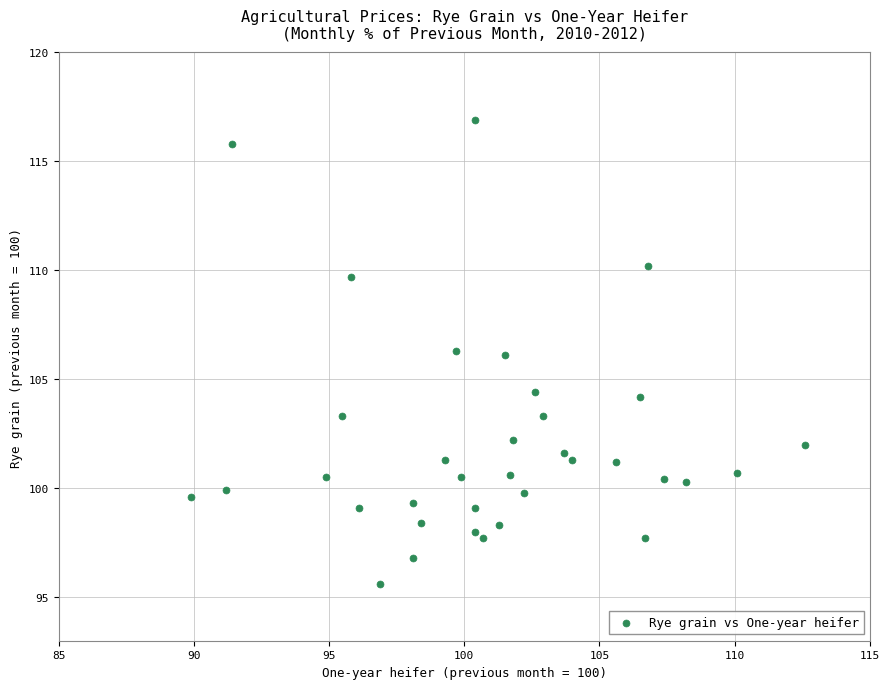

What is the range of X values (max minus min)?

22.7